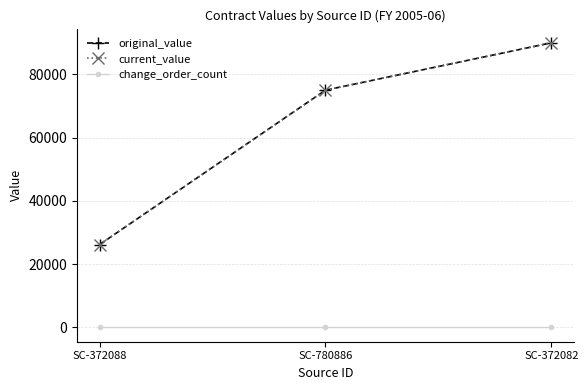

Which has a higher value, SC-780886 or SC-372082?

SC-372082